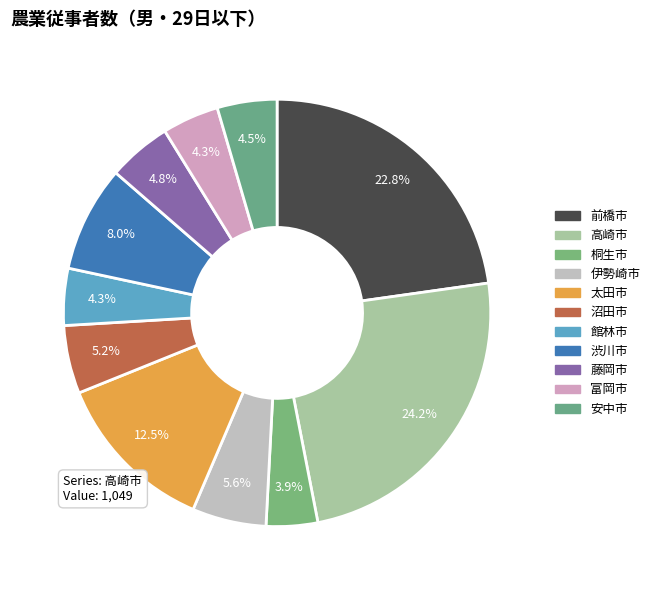

Which has a higher value, 伊勢崎市 or 館林市?

伊勢崎市